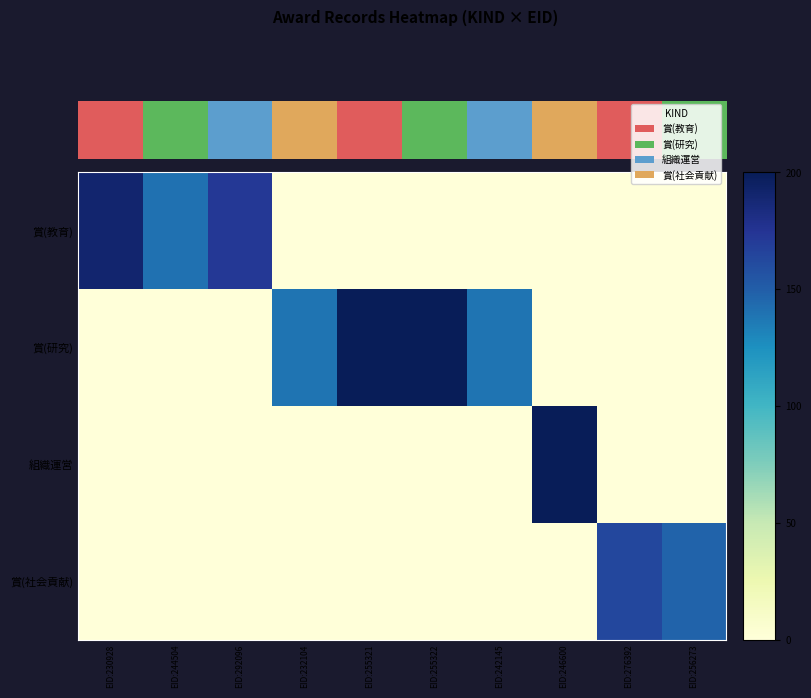

Which series has the largest total across all categories?

賞(研究)